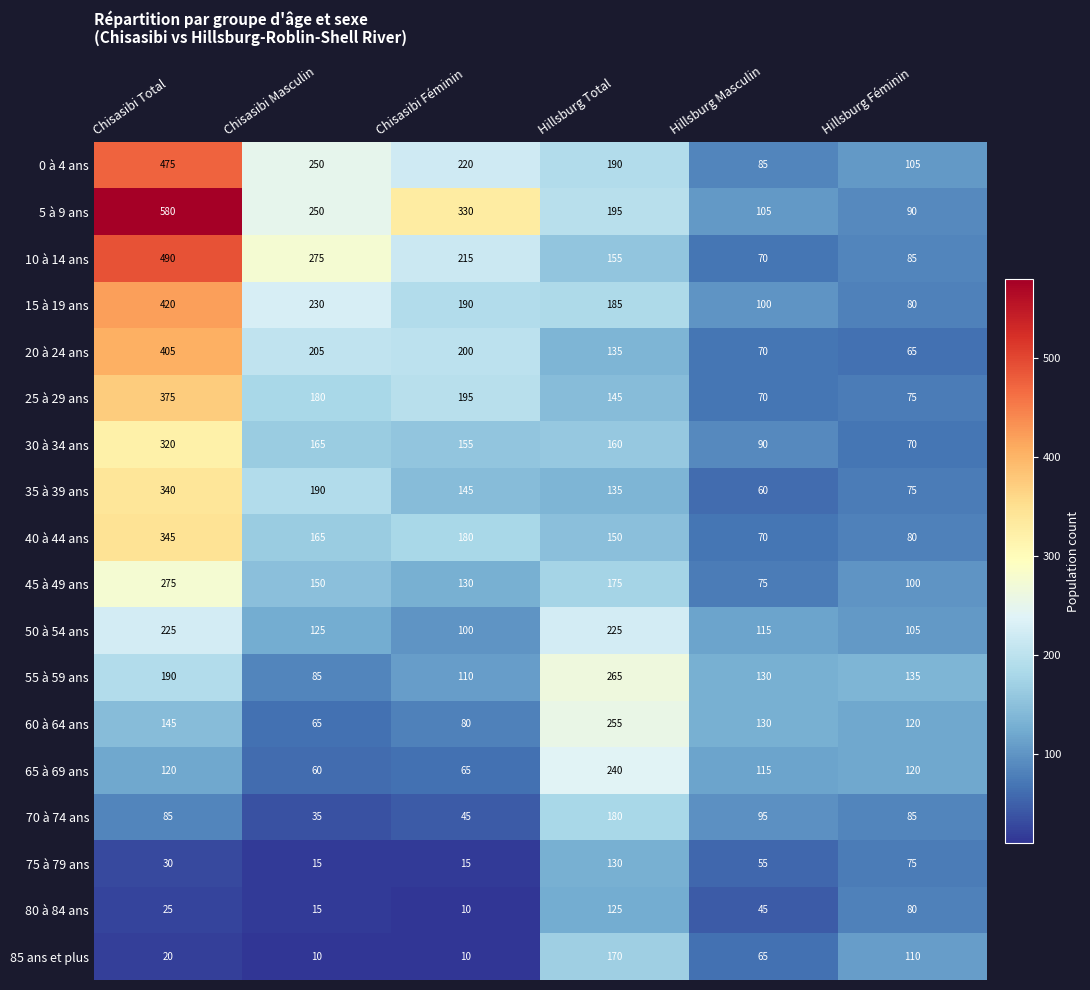

What is the difference between the second highest and second lowest values in the 45 à 49 ans series?

75